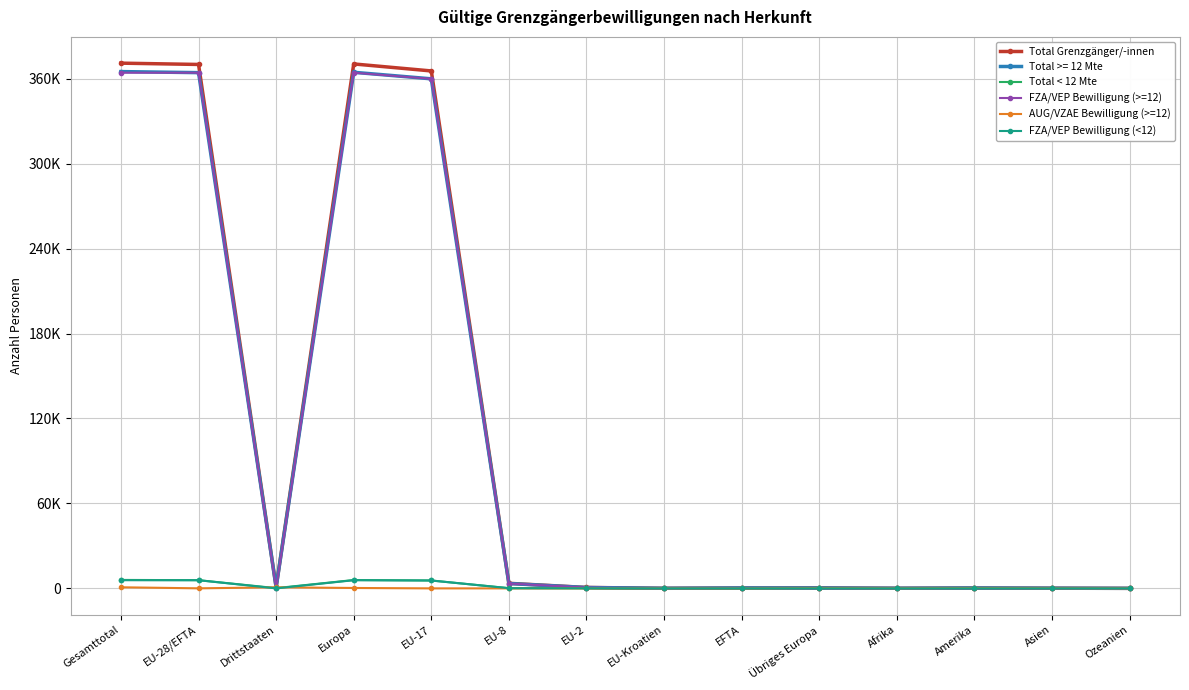

In FZA/VEP Bewilligung (>=12), how many points are higher than both neighbors (excluding endpoints)?

3